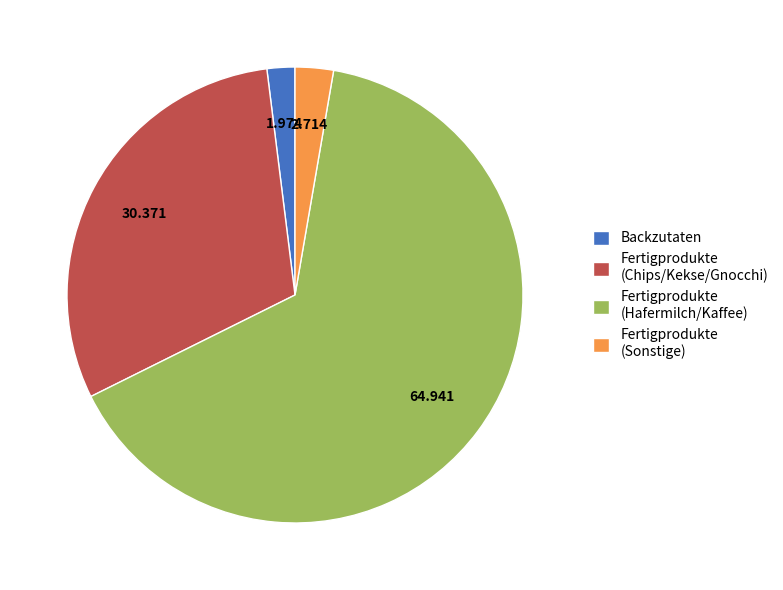

Rank the categories by value from highest to lowest.

Fertigprodukte (Hafermilch/Kaffee), Fertigprodukte (Chips/Kekse/Gnocchi), Fertigprodukte (Sonstige), Backzutaten